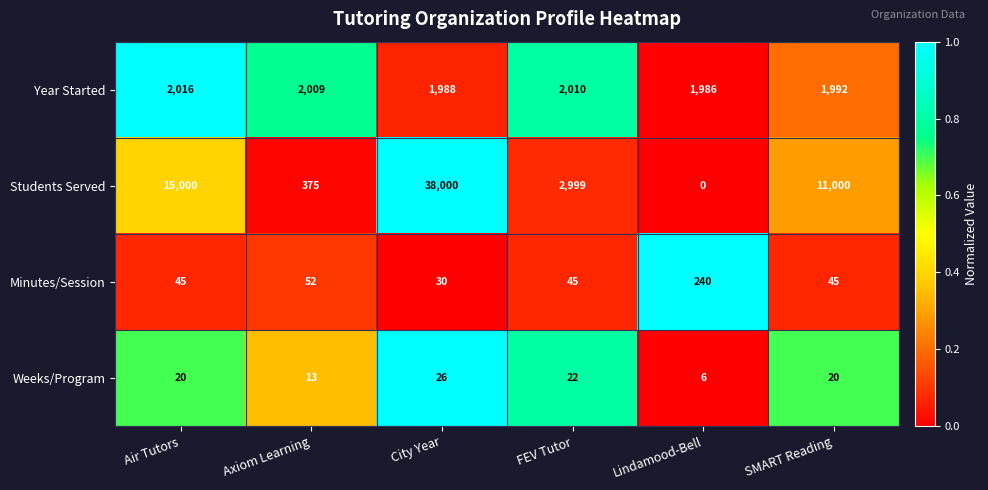

Which series has the largest total across all categories?

Students Served